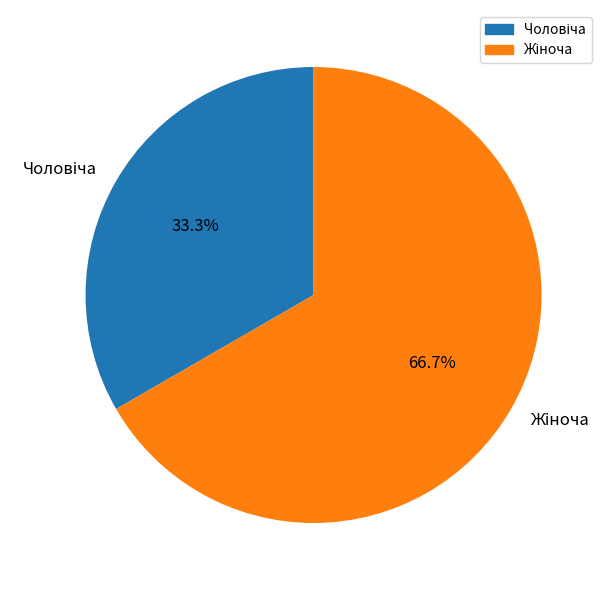

Is there a majority slice in this chart?

Yes